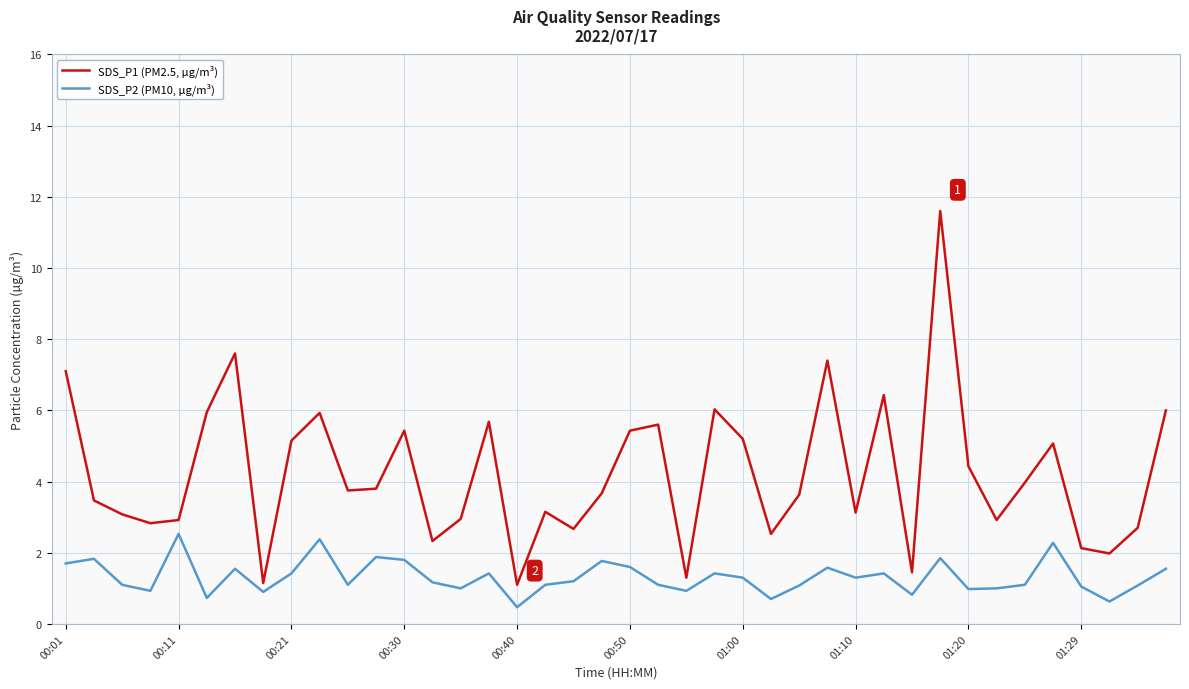

True or false: SDS_P1 (PM2.5, µg/m³) and SDS_P2 (PM10, µg/m³) intersect in this chart.

False